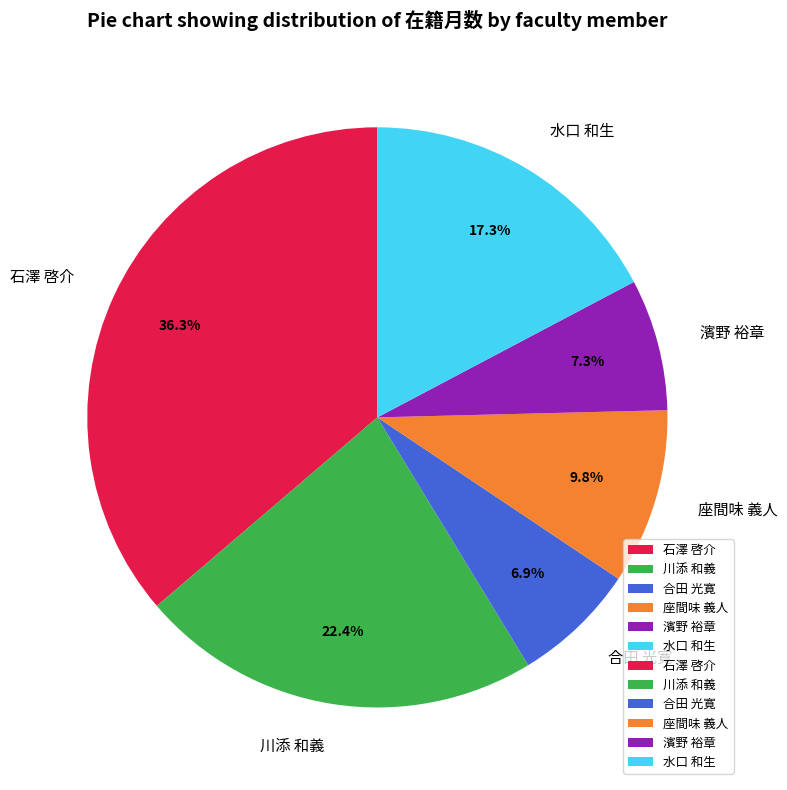

How many segments does this pie chart have?

6